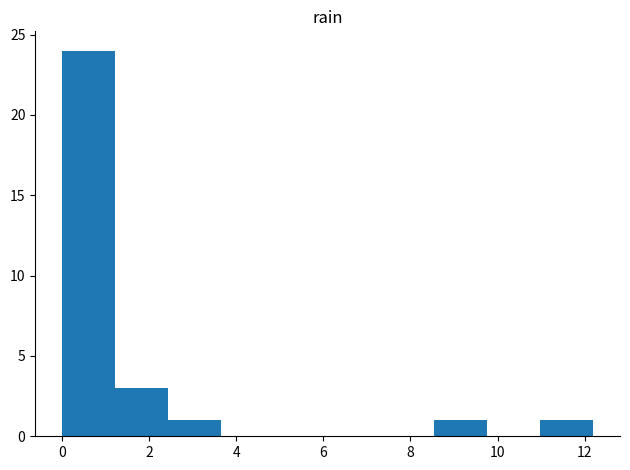

Which range on the x-axis has the tallest bar?

0.00 to 1.22